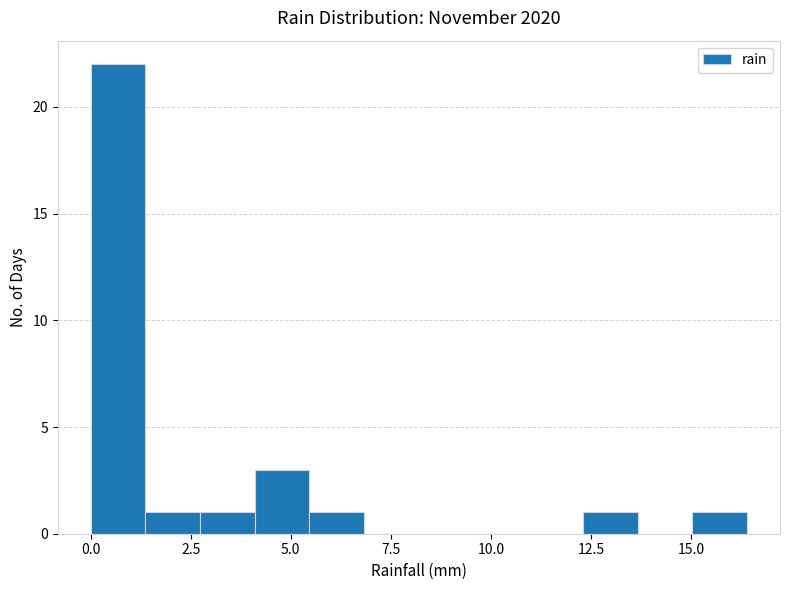

Read against the x-axis, roughly where is the centre of the tallest bar?

0.5